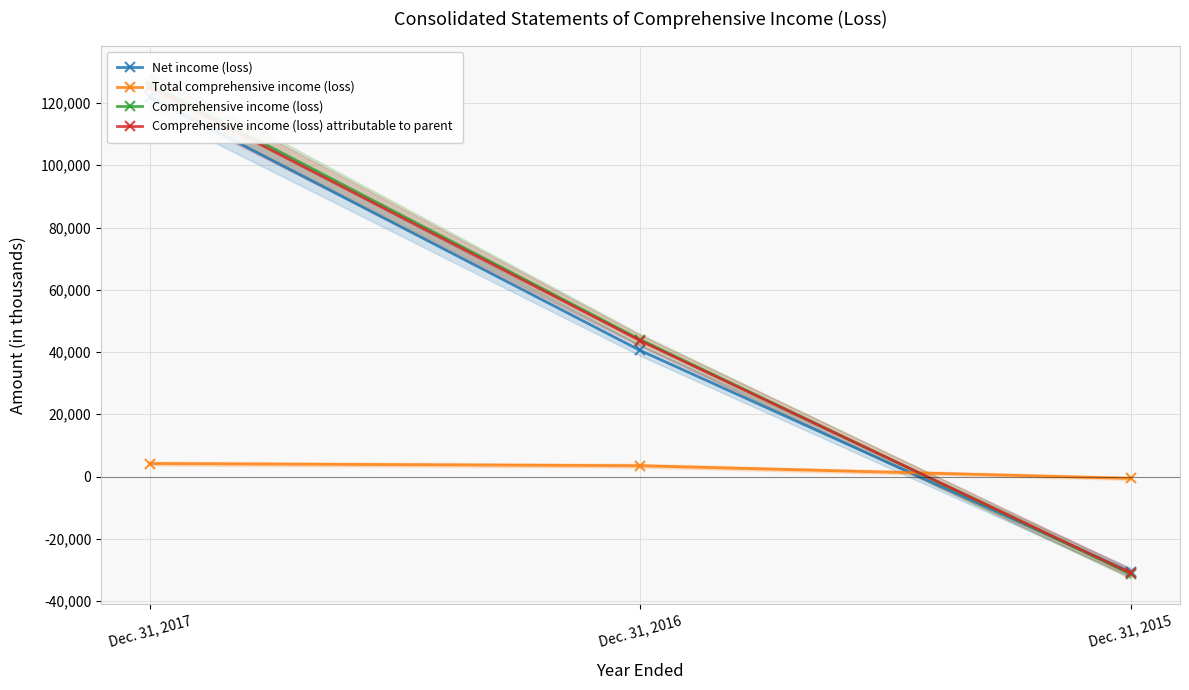

Reading right to left, extract all data points from this chart.

Net income (loss): -30740	40501	121859
Total comprehensive income (loss): -590	3475	4178
Comprehensive income (loss): -31330	43976	126037
Comprehensive income (loss) attributable to parent: -30986	43638	124994